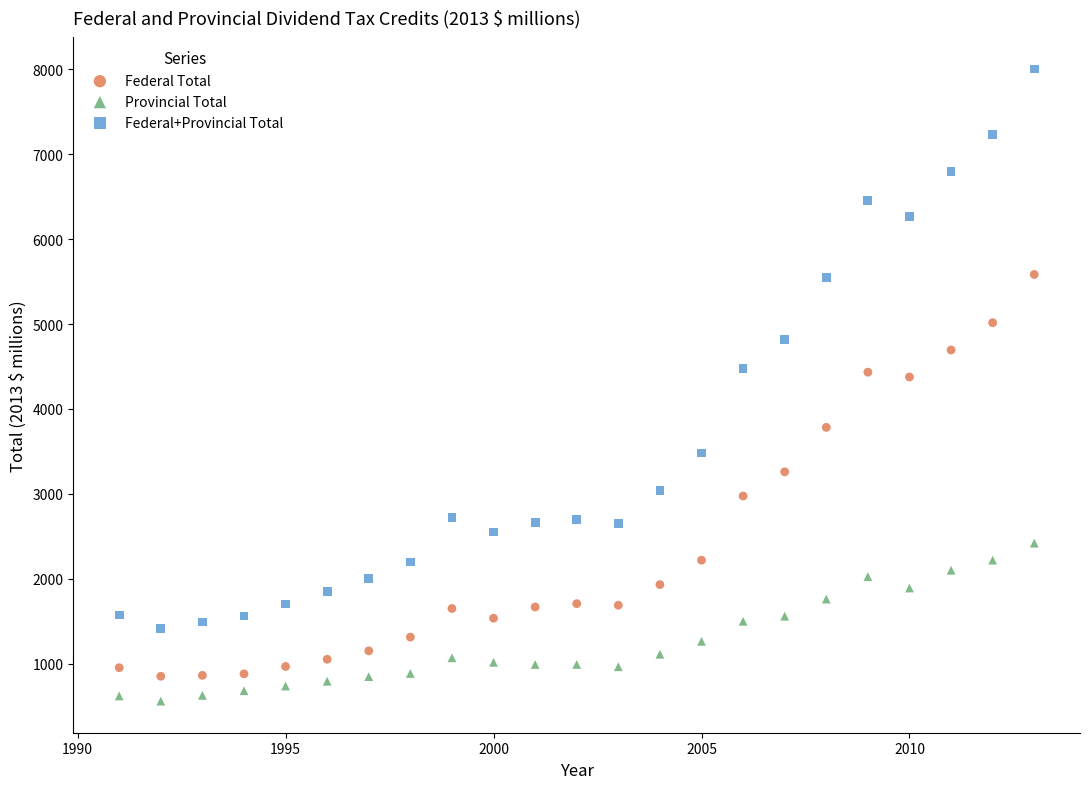

Which series reaches the maximum Y coordinate?

Federal+Provincial Total